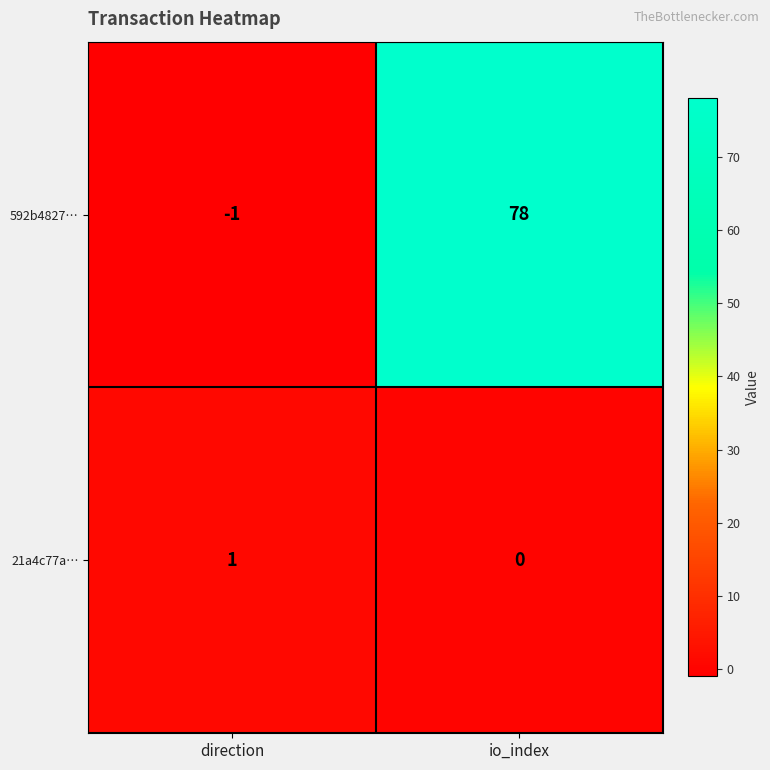

At which category is the sum across all series the highest?

io_index